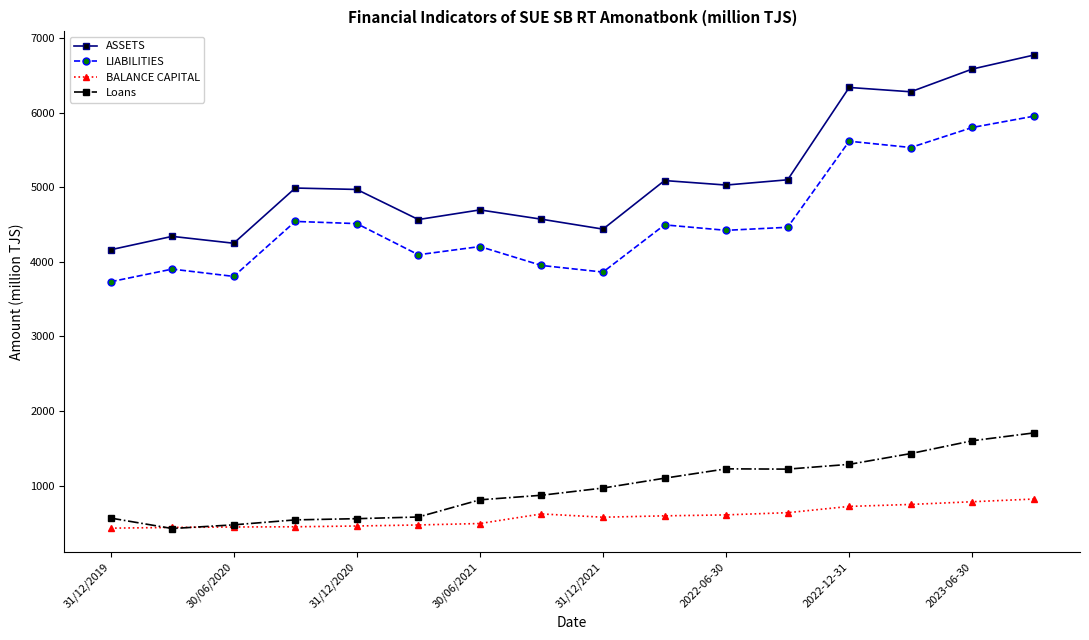

Which series has the largest total across all categories?

ASSETS